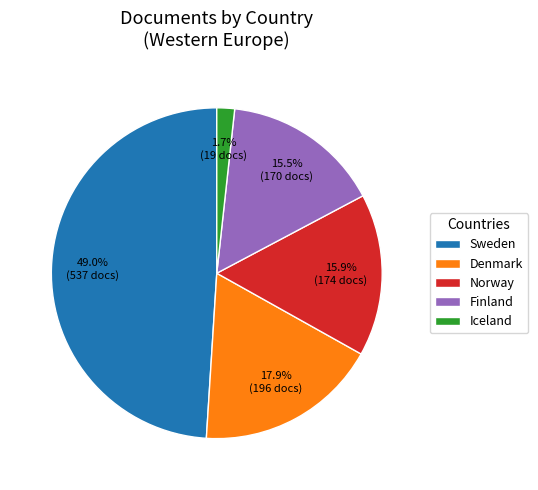

Does any single category account for the majority?

No